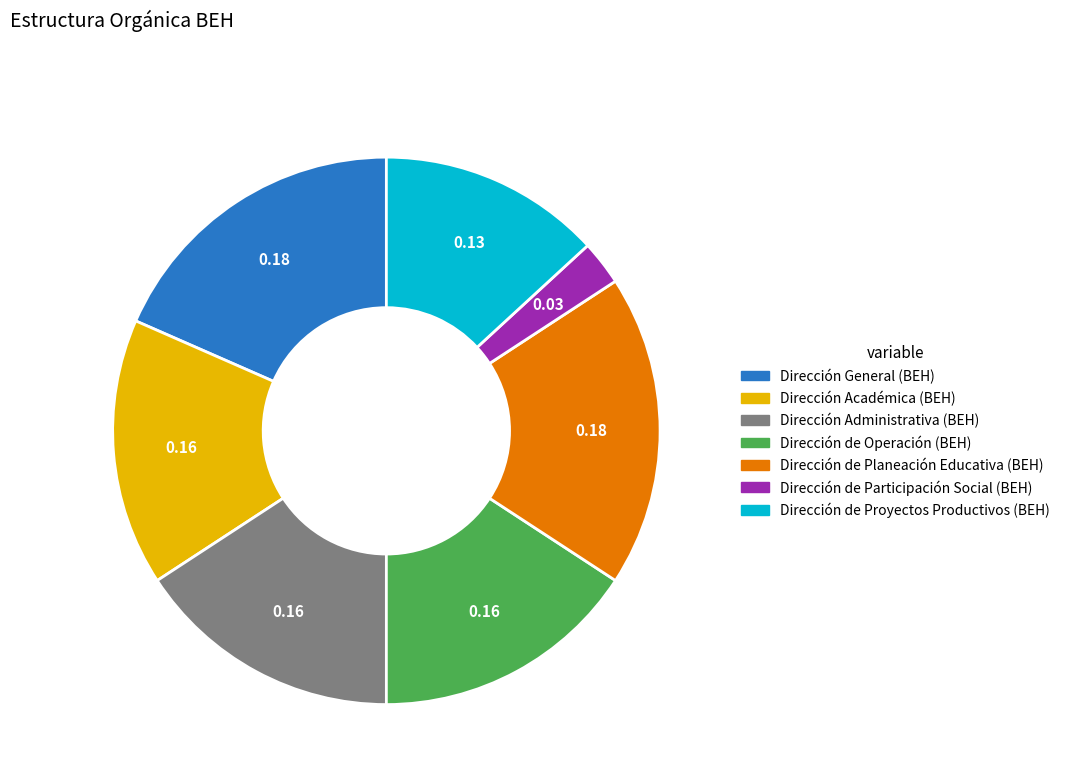

True or false: Dirección General (BEH) accounts for 18% of the total.

True